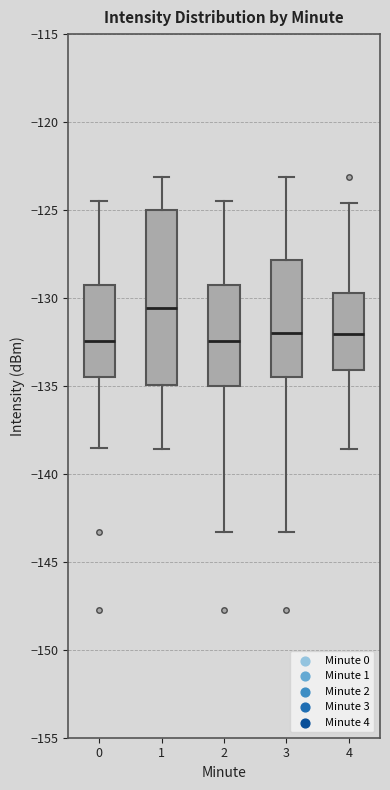

Reading left to right, read every box against the y-axis: the position of its median line, the range the box covers, and the ends of its whiskers. The values are not printed on the chart, so give them approximately, as read against the axis.

0: median -132.5, box -134.5 to -129.5, whiskers -138.5 to -124.5
1: median -130.5, box -135.0 to -125.0, whiskers -138.5 to -123.0
2: median -132.5, box -135.0 to -129.5, whiskers -143.5 to -124.5
3: median -132.0, box -134.5 to -128.0, whiskers -143.5 to -123.0
4: median -132.0, box -134.0 to -129.5, whiskers -138.5 to -124.5